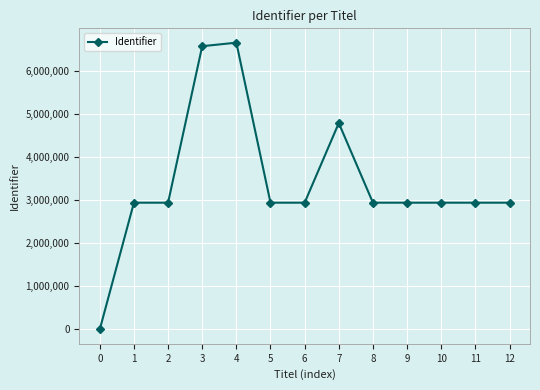

The chart shows a value of 2940276 at 11. True or false?

True